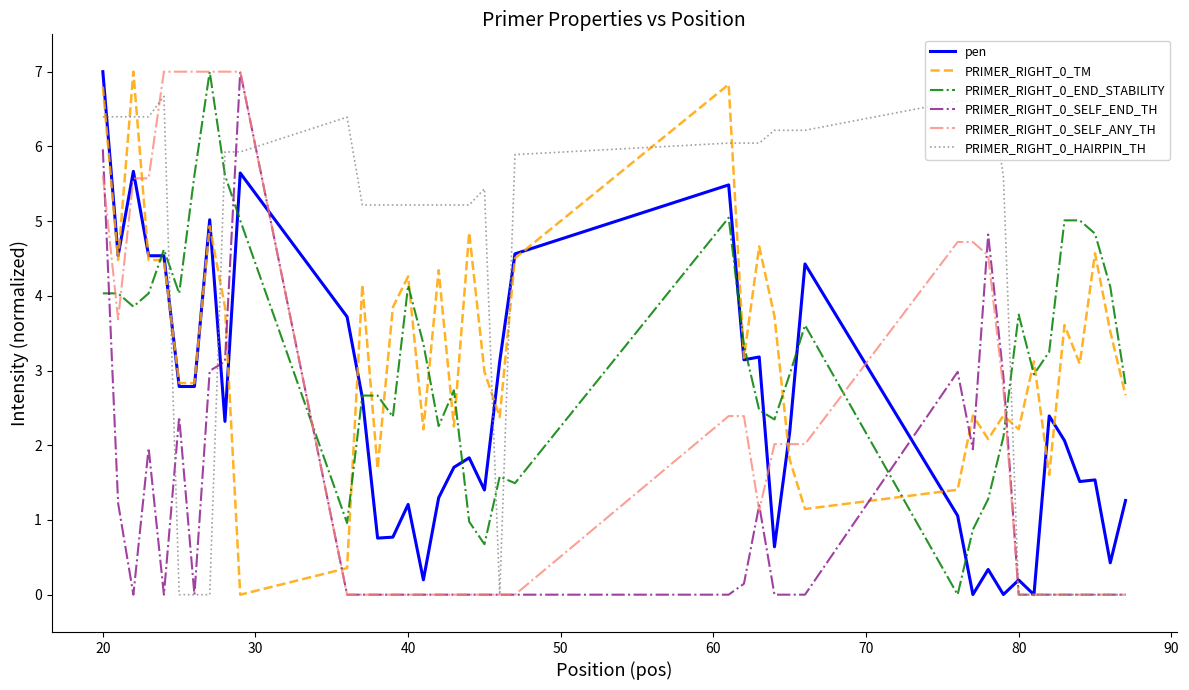

How many lines are shown in the chart?

6